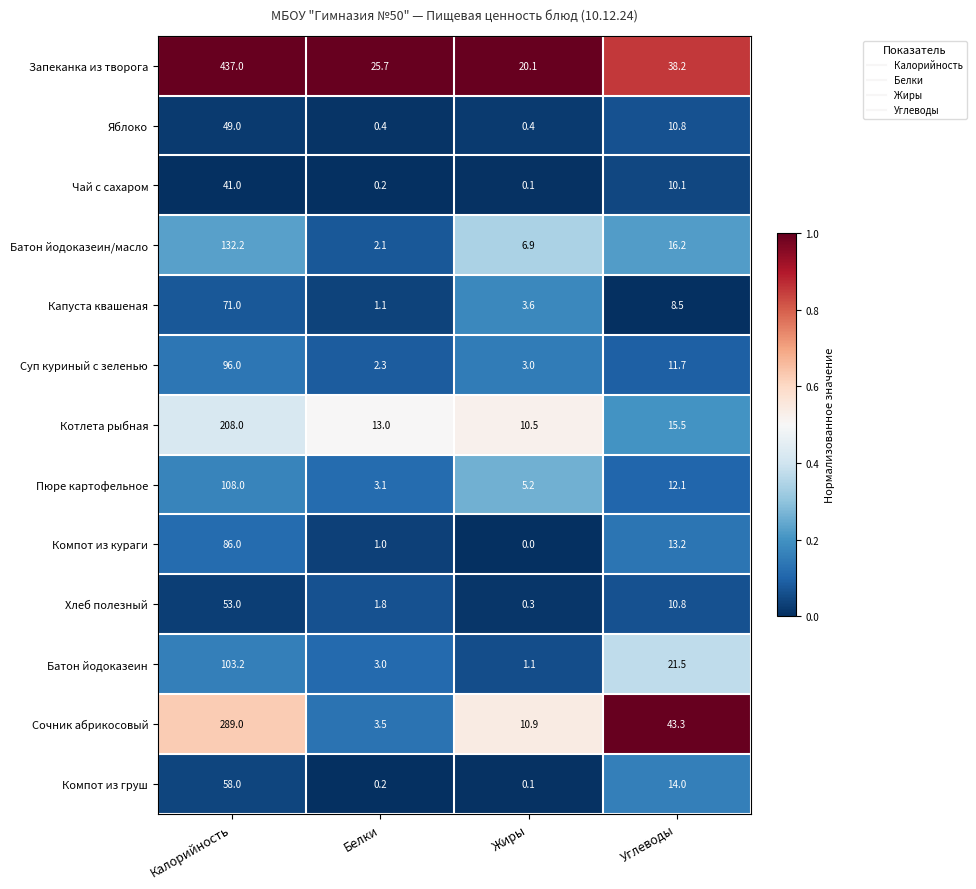

At how many categories does at least one series exceed 0?

4